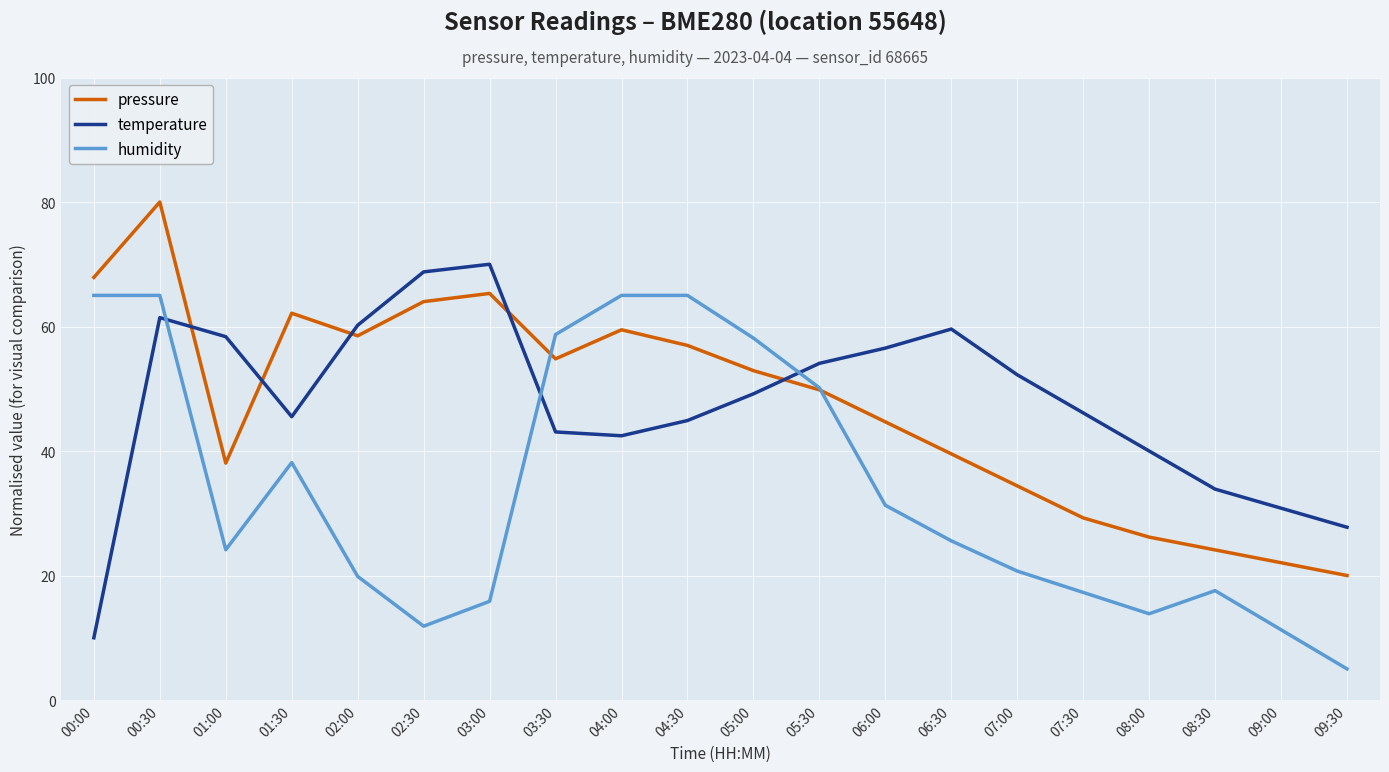

Is the value of pressure at 05:00 greater than the value of humidity at 09:30?

Yes